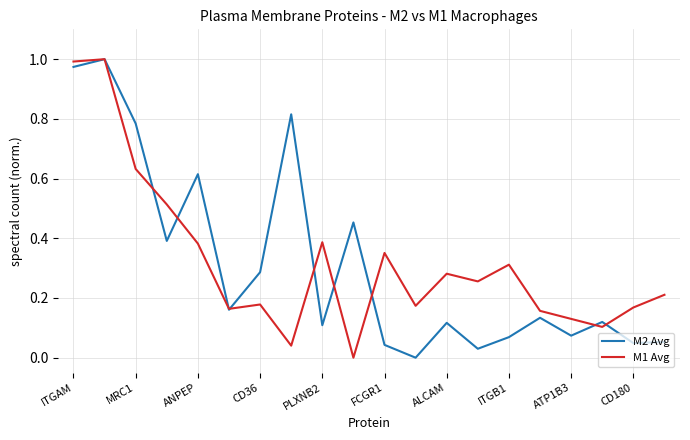

Reading right to left, what are all the values shown in this chart?

M2 Avg: 0.1	0.0	0.1	0.1	0.1	0.1	0.0	0.1	0.0	0.0	0.5	0.1	0.8	0.3	0.2	0.6	0.4	0.8	1.0	1.0
M1 Avg: 0.2	0.2	0.1	0.1	0.2	0.3	0.3	0.3	0.2	0.4	0.0	0.4	0.0	0.2	0.2	0.4	0.5	0.6	1.0	1.0